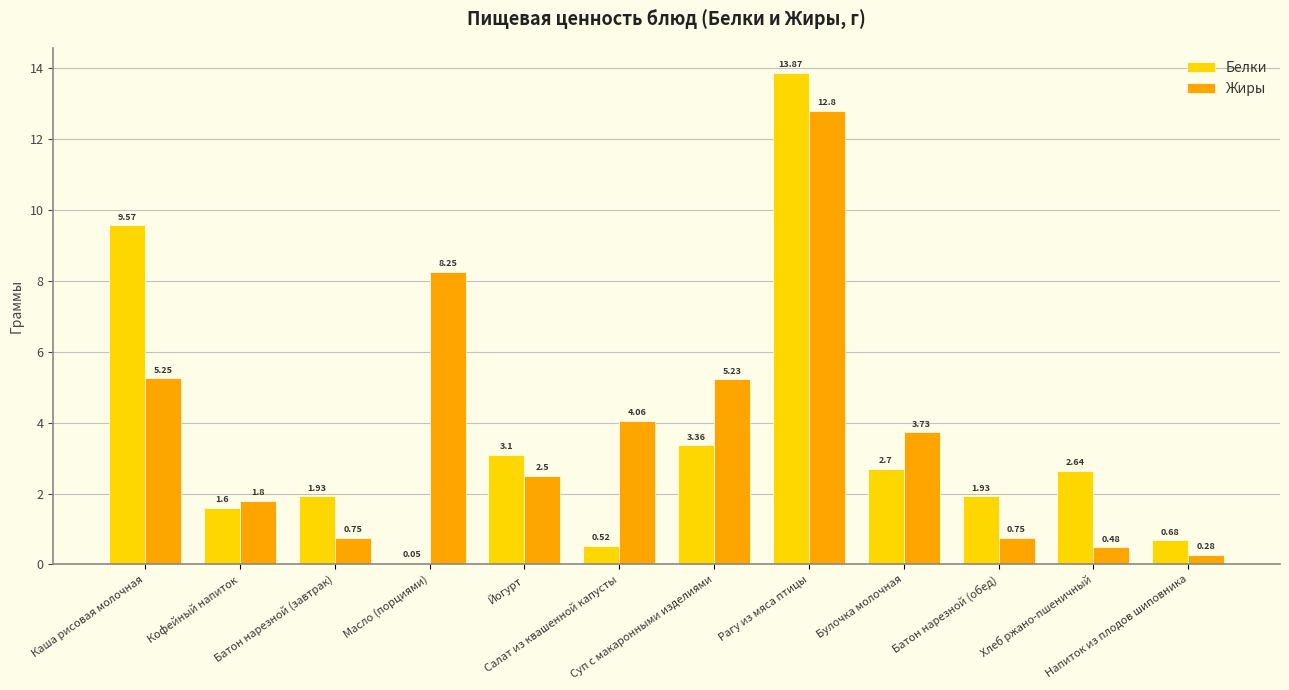

How many values in the Белки series exceed 2?

6